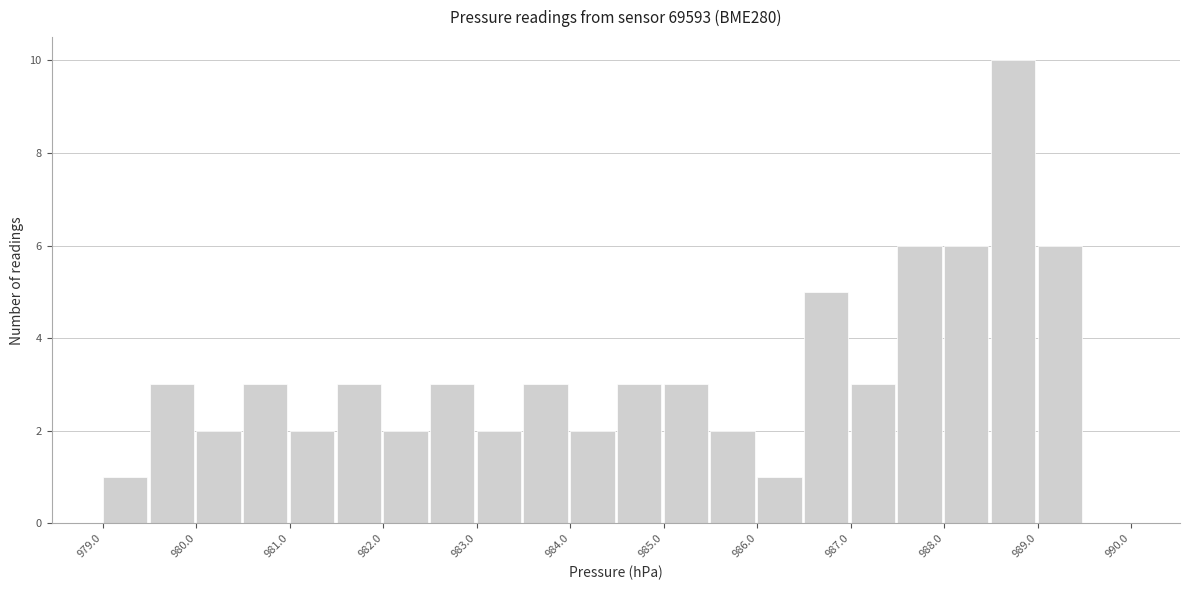

Reading left to right, transcribe this chart: for each bar, give the range it covers on the x-axis and its height. The values are not printed on the chart, so give them approximately, as read against the axis.

979.0 to 979.5: 1
979.5 to 980.0: 3
980.0 to 980.5: 2
980.5 to 981.0: 3
981.0 to 981.5: 2
981.5 to 982.0: 3
982.0 to 982.5: 2
982.5 to 983.0: 3
983.0 to 983.5: 2
983.5 to 984.0: 3
984.0 to 984.5: 2
984.5 to 985.0: 3
985.0 to 985.5: 3
985.5 to 986.0: 2
986.0 to 986.5: 1
986.5 to 987.0: 5
987.0 to 987.5: 3
987.5 to 988.0: 6
988.0 to 988.5: 6
988.5 to 989.0: 10
989.0 to 989.5: 6
989.5 to 990.0: 0